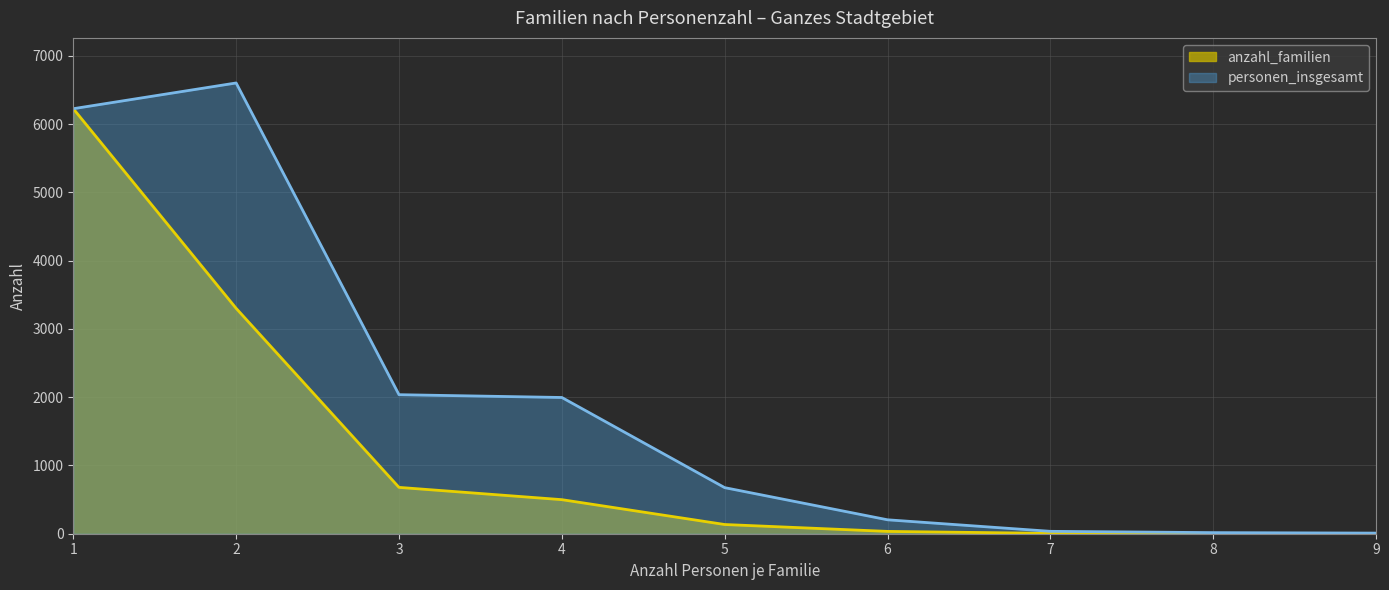

How many data points in personen_insgesamt are above 675?

4